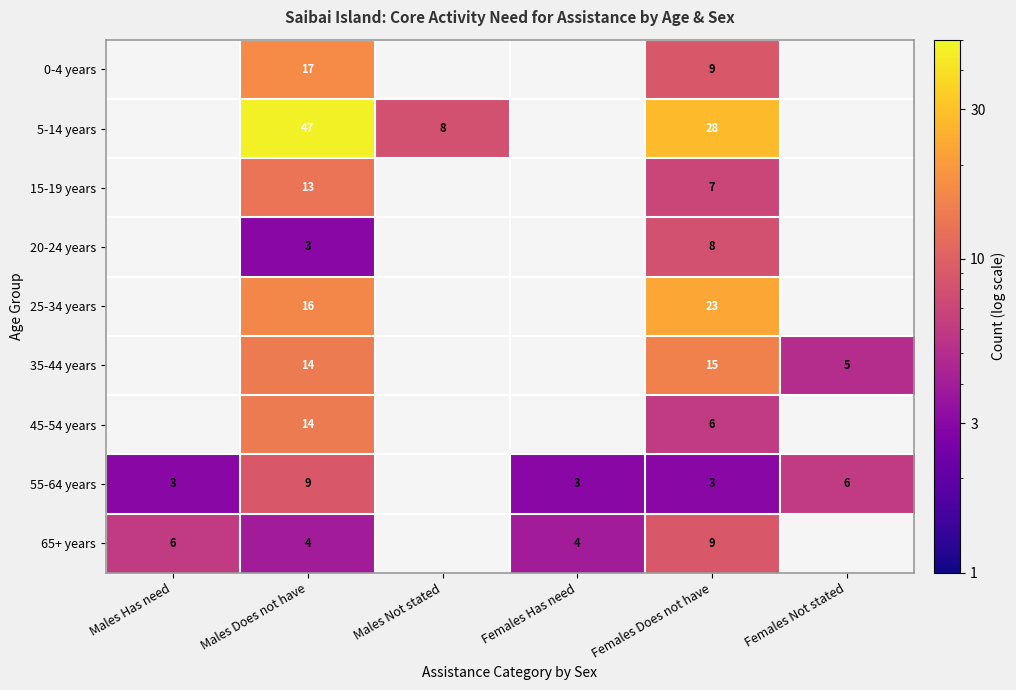

At which category is the sum across all series the highest?

Males Does not have